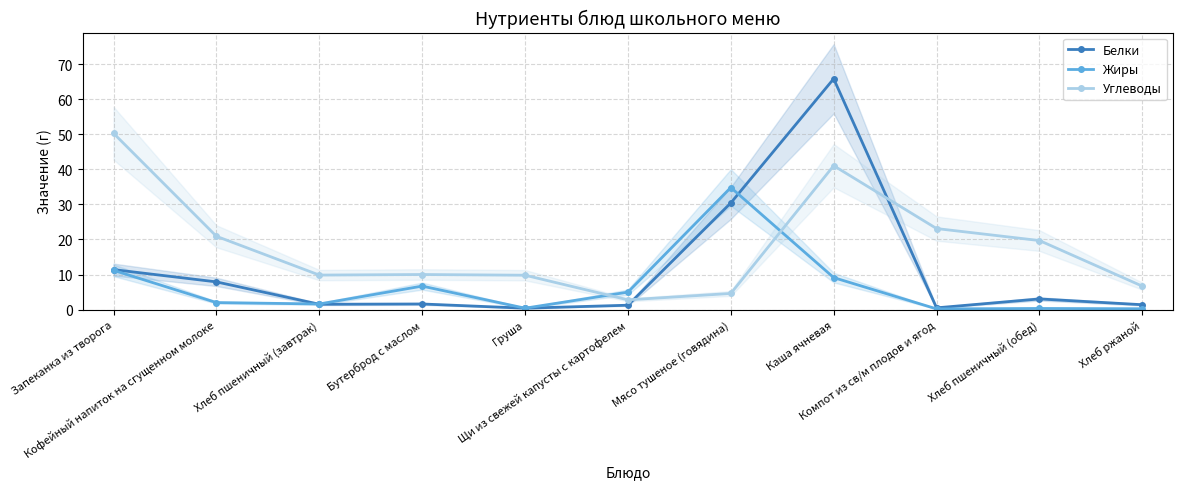

The value of Жиры at Хлеб пшеничный (обед) is 0.3. True or false?

True